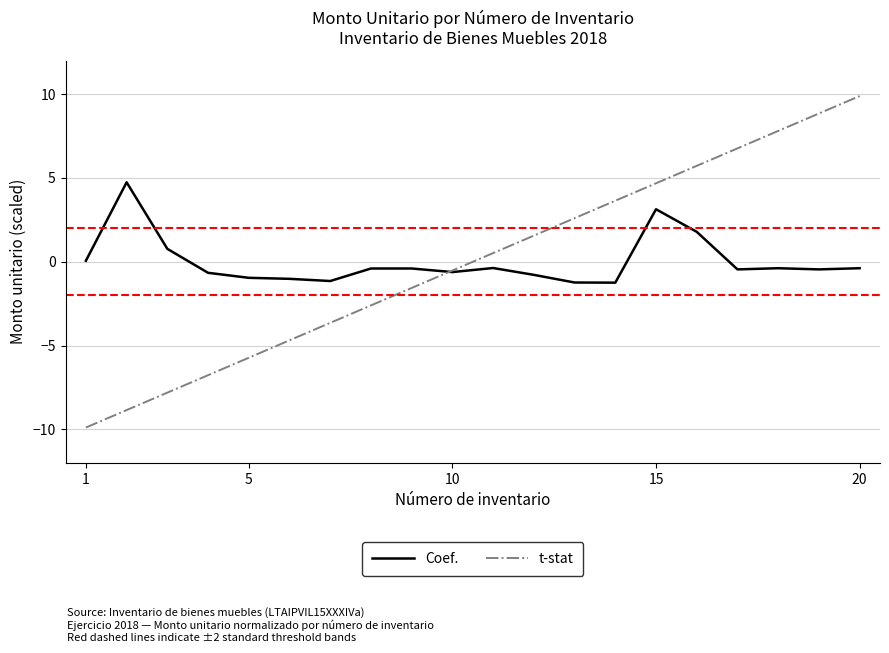

What is the highest value of the t-stat series?

9.9